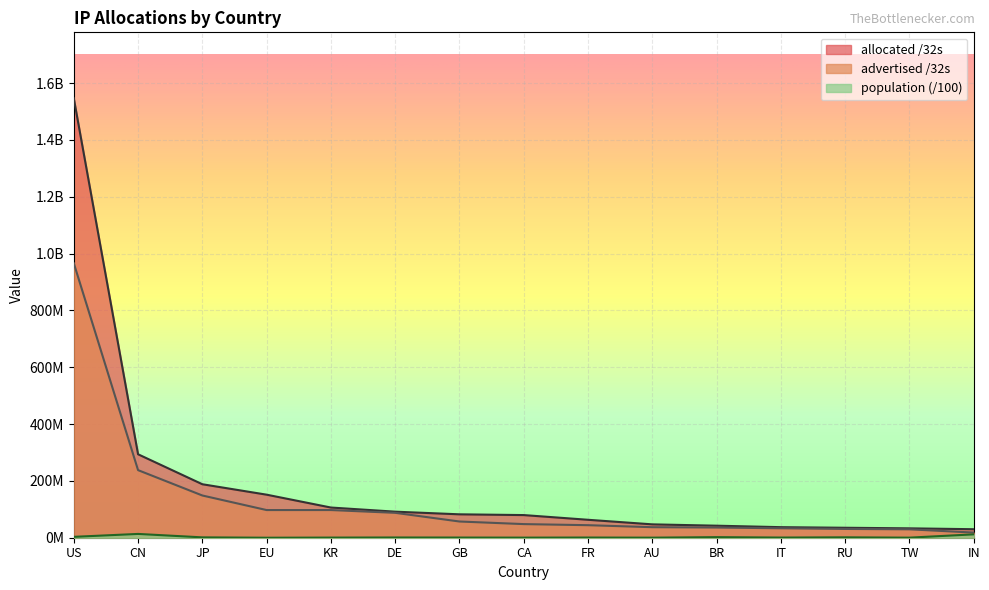

True or false: advertised /32s and allocated /32s cross at least once.

False